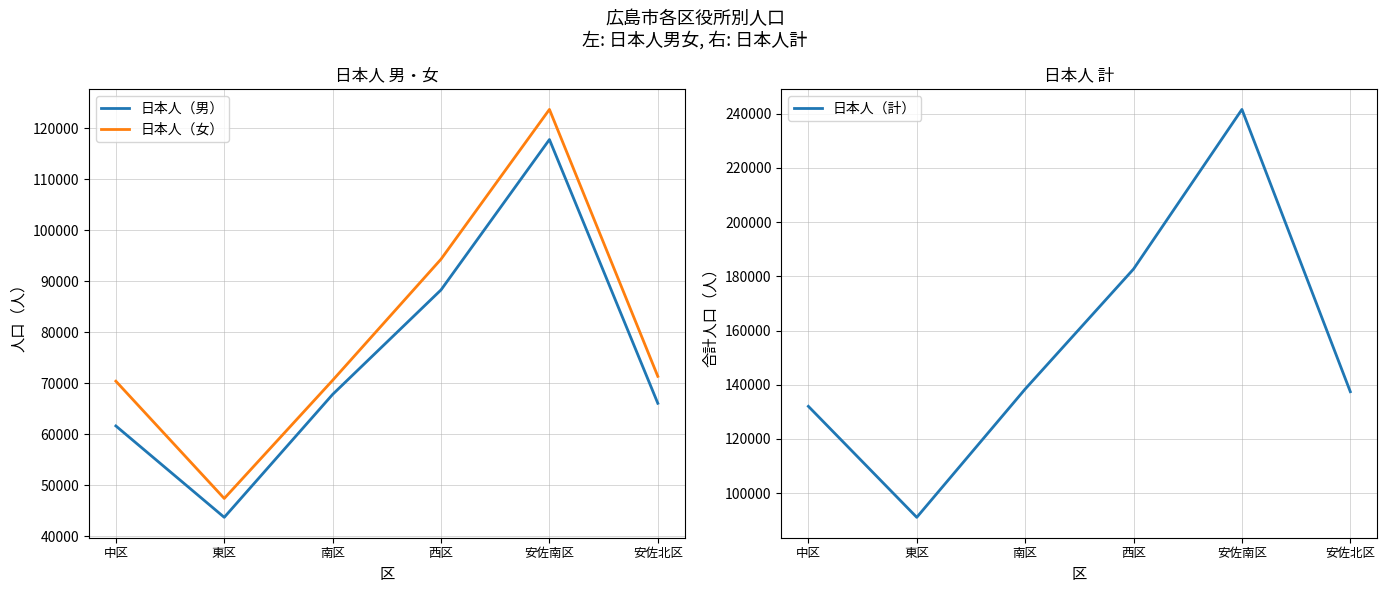

At which label does 日本人（男） reach its peak?

安佐南区